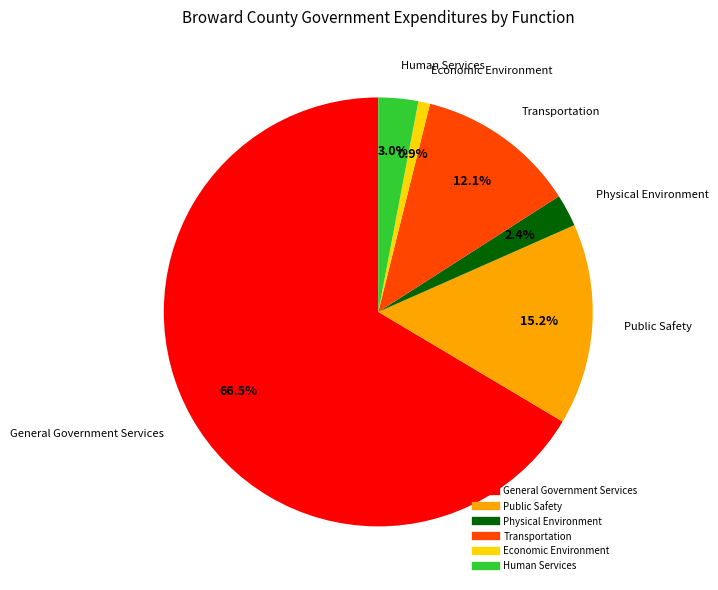

Rank the categories by value from highest to lowest.

General Government Services, Public Safety, Transportation, Human Services, Physical Environment, Economic Environment